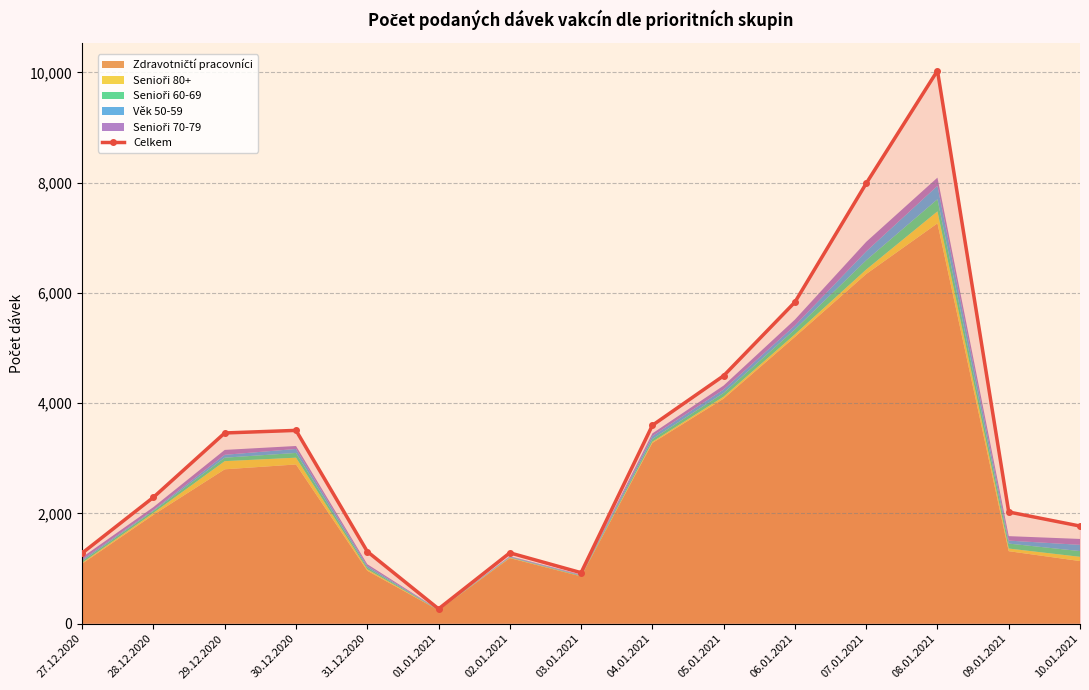

What is the maximum value shown in the chart?

10030